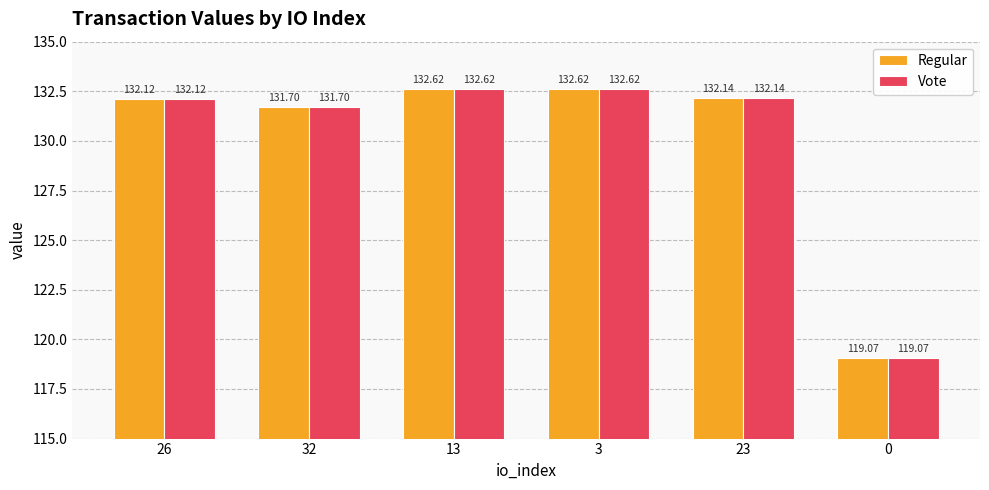

What is the maximum value shown in the chart?

132.6